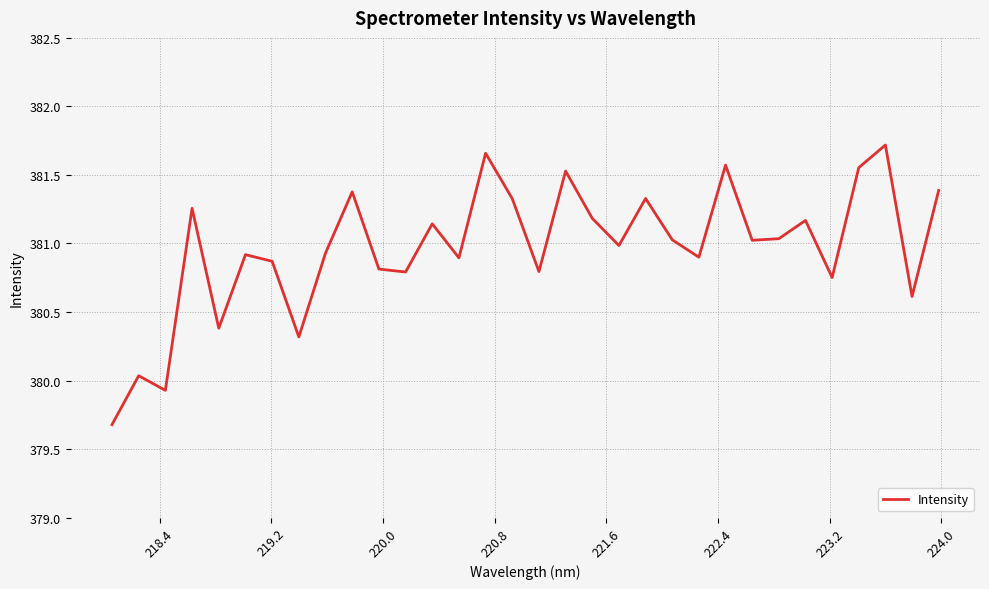

What is the smallest value displayed?

379.7